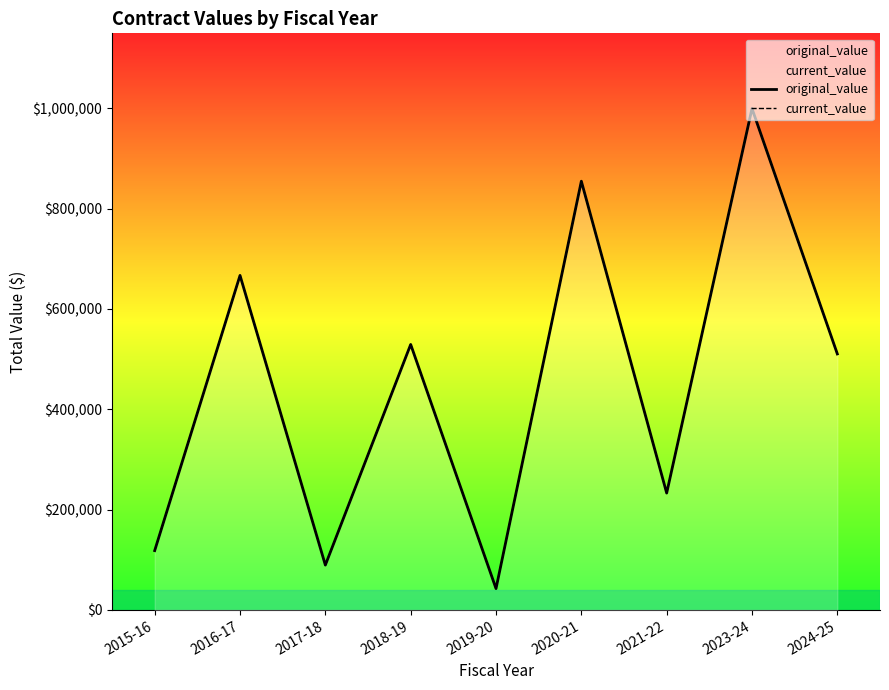

What is the maximum value for original_value?

999572.1